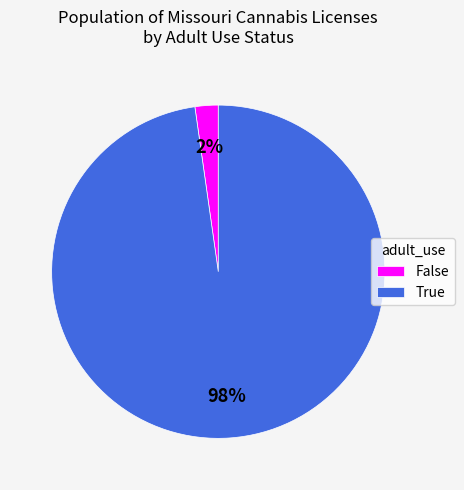

Between True and False, which is larger?

True